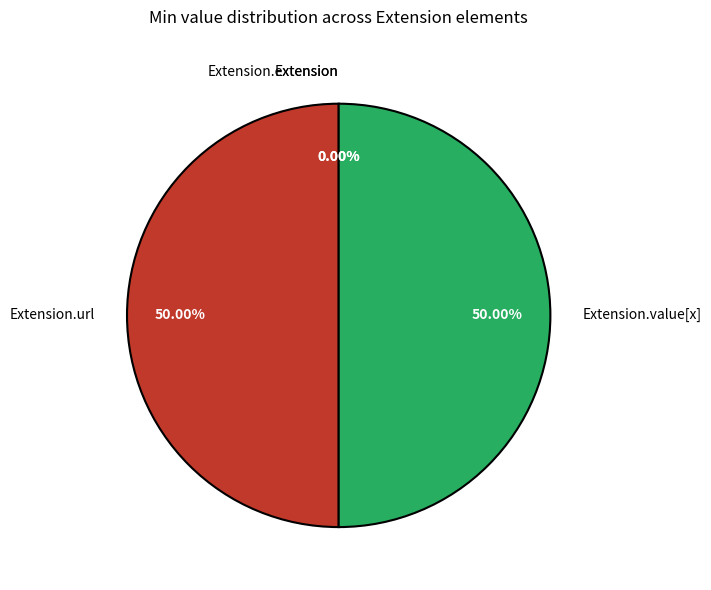

To the nearest percent, what is the combined percentage of Extension.extension and Extension.value[x]?

50%